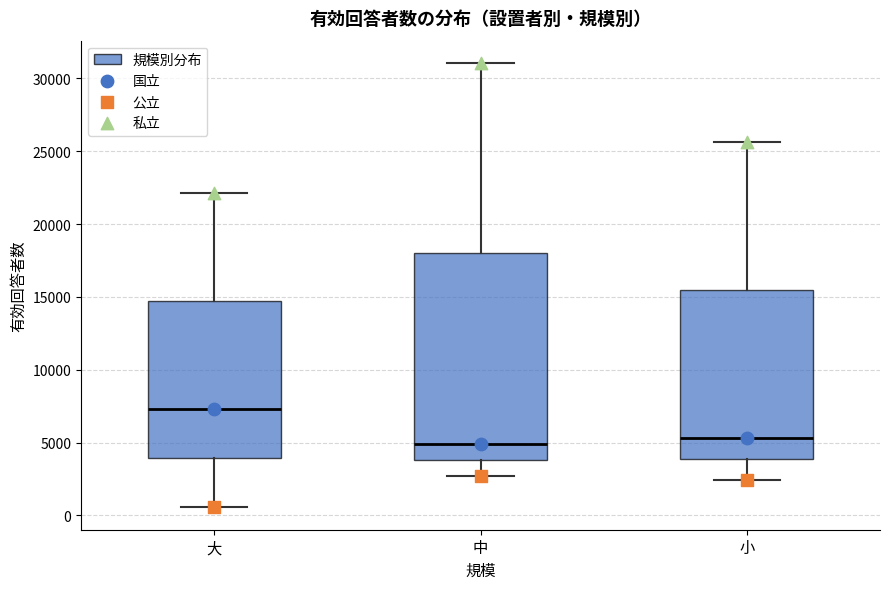

Reading left to right, transcribe this box plot: for each box, give where its median line is, the range the box spans, and where its two whiskers end, as read against the y-axis. The values are not printed on the chart, so give them approximately, as read against the axis.

大: median 7500, box 4000 to 14500, whiskers 500 to 22000
中: median 5000, box 4000 to 18000, whiskers 2500 to 31000
小: median 5500, box 4000 to 15500, whiskers 2500 to 25500